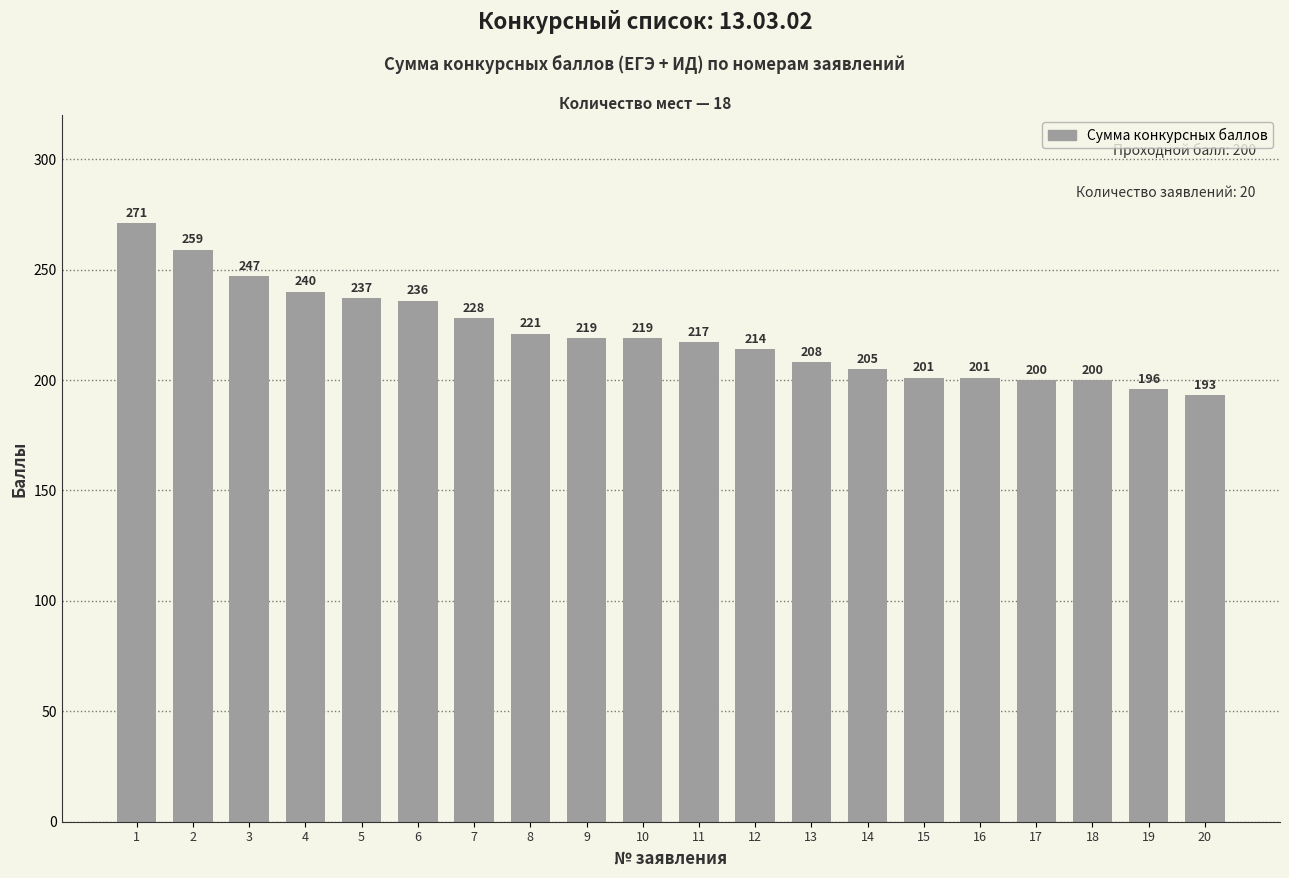

Which category has the highest value across all series?

1